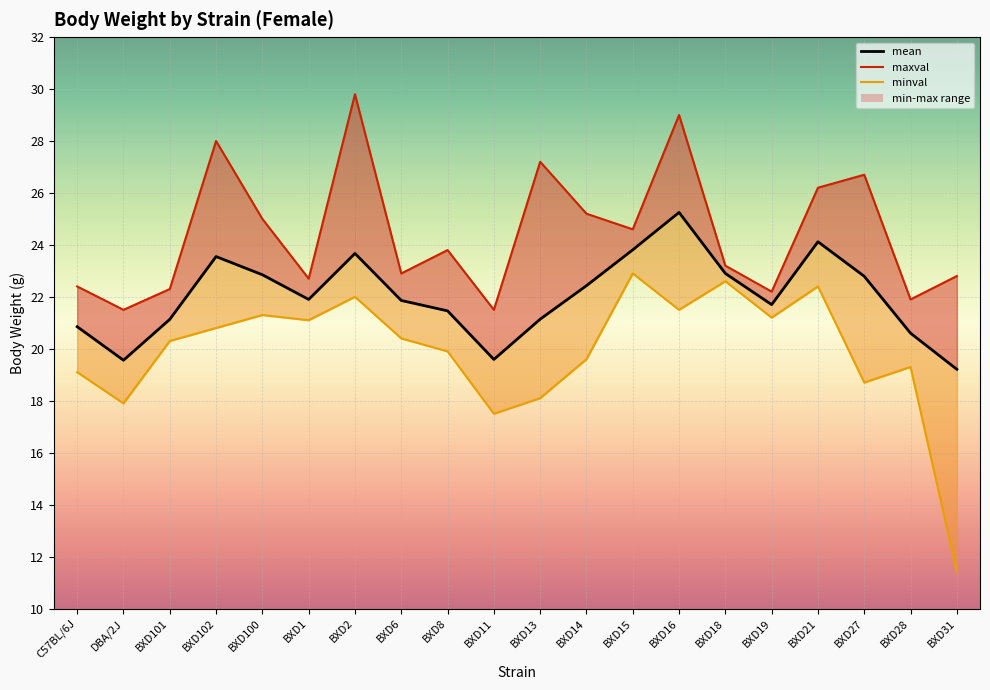

True or false: the data shows 22.4 at BXD14.

True